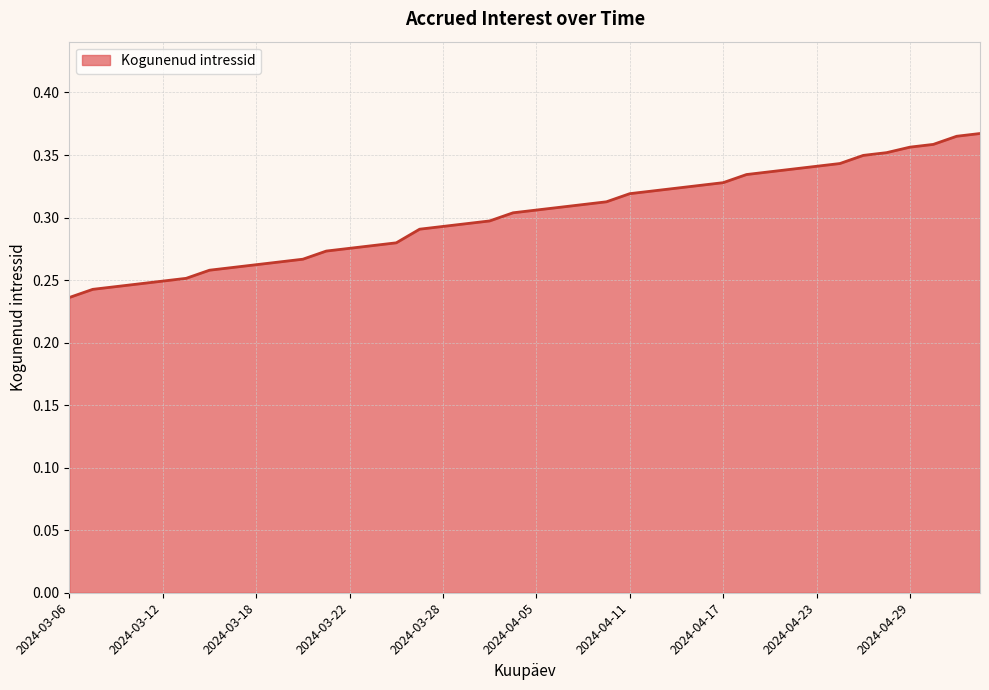

Count the values in the range 0 to 1.

40